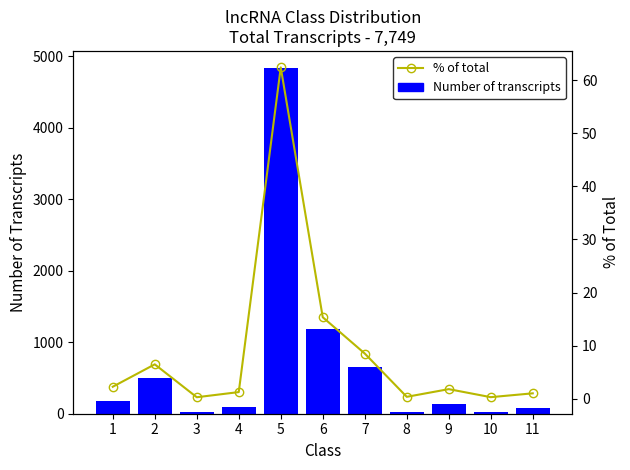

Reading left to right, what are all the values shown in this chart?

Number of transcripts: 175.0	502.0	22.0	97.0	4834.0	1189.0	660.0	28.0	140.0	23.0	79.0
% of total: 2.3	6.5	0.3	1.3	62.4	15.3	8.5	0.4	1.8	0.3	1.0